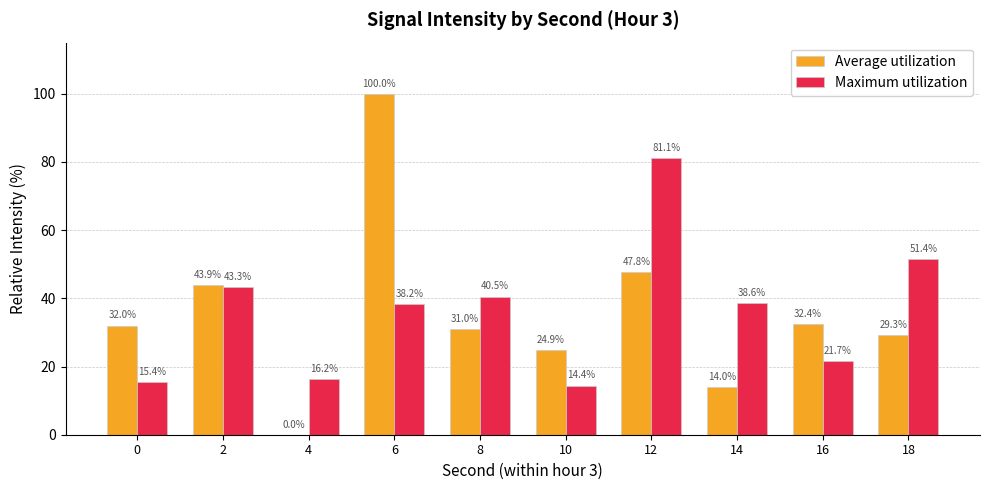

At which category is the sum across all series the highest?

6